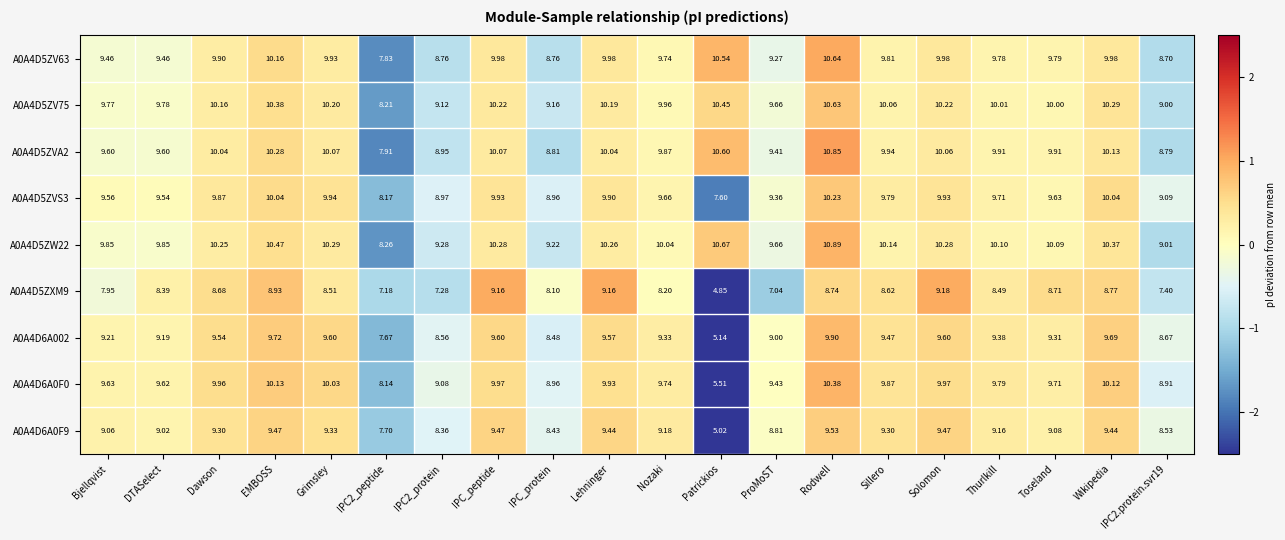

At which label does A0A4D5ZV75 first exceed 10?

Dawson